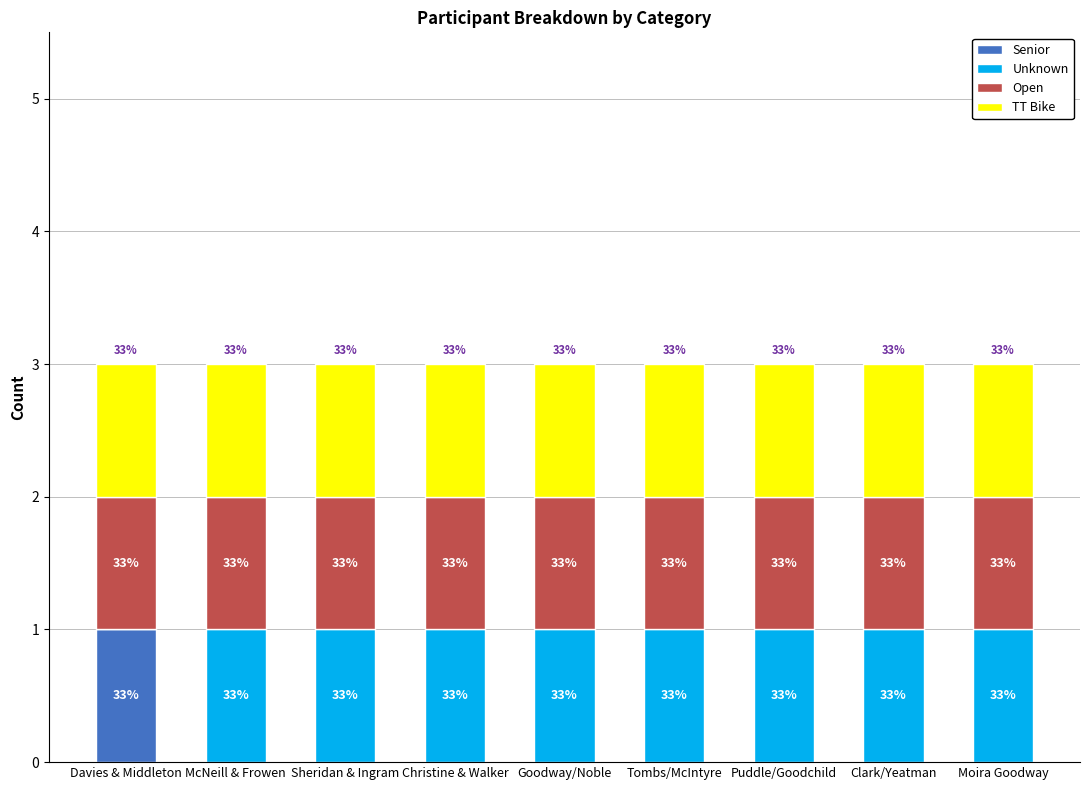

What are all the series names shown in the legend?

Senior, Unknown, Open, TT Bike